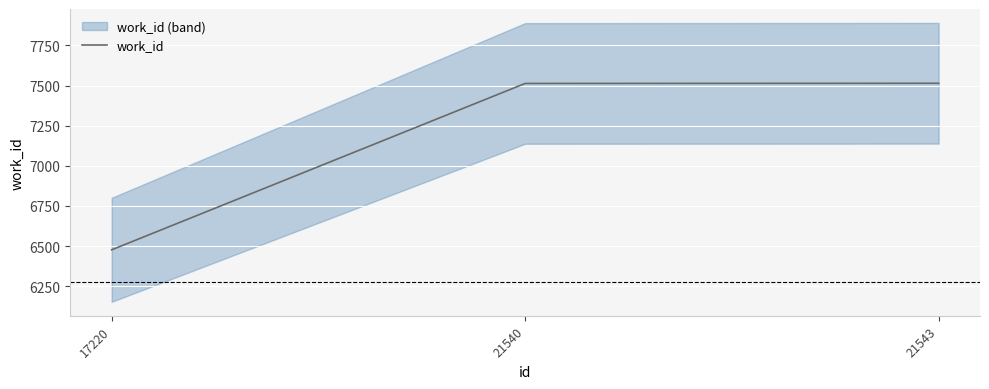

What is the sum of all values?

21504